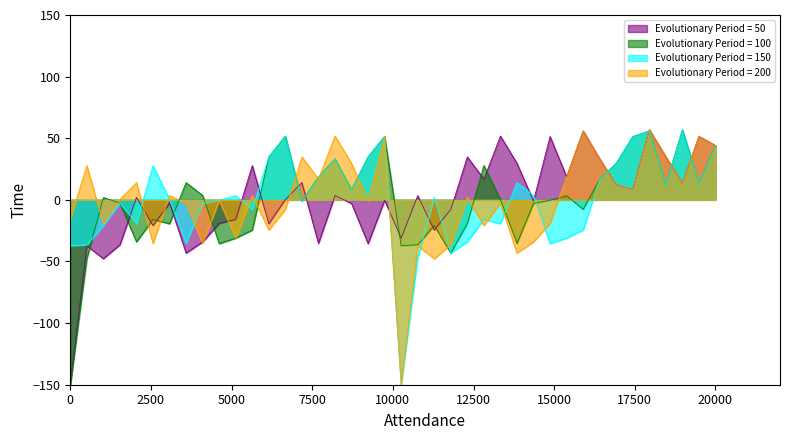

What is the minimum value shown in the chart?

-150.0